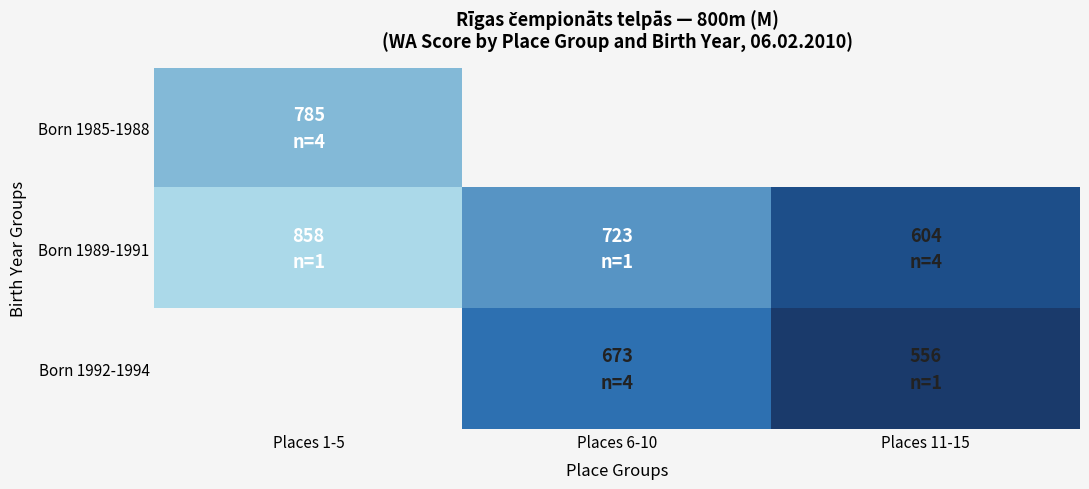

True or false: Born 1989-1991 has a value of 369.4 at Places 11-15.

False